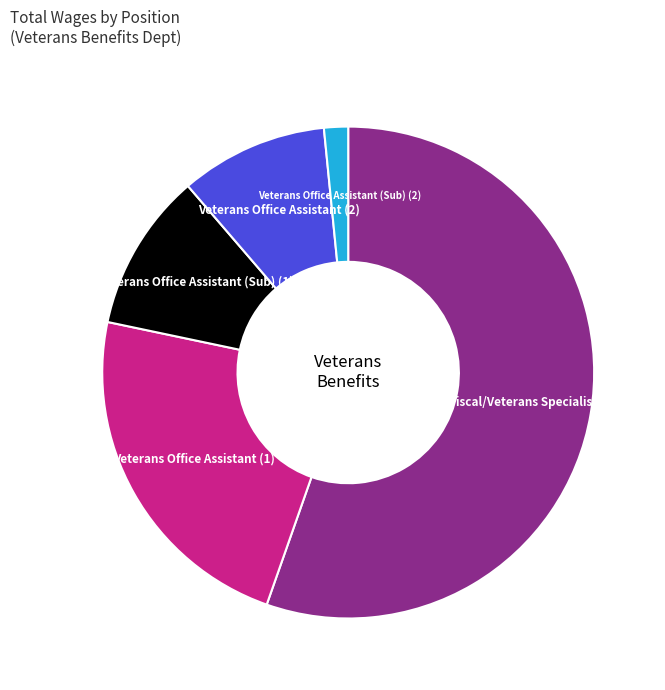

Count the number of slices in the pie.

5